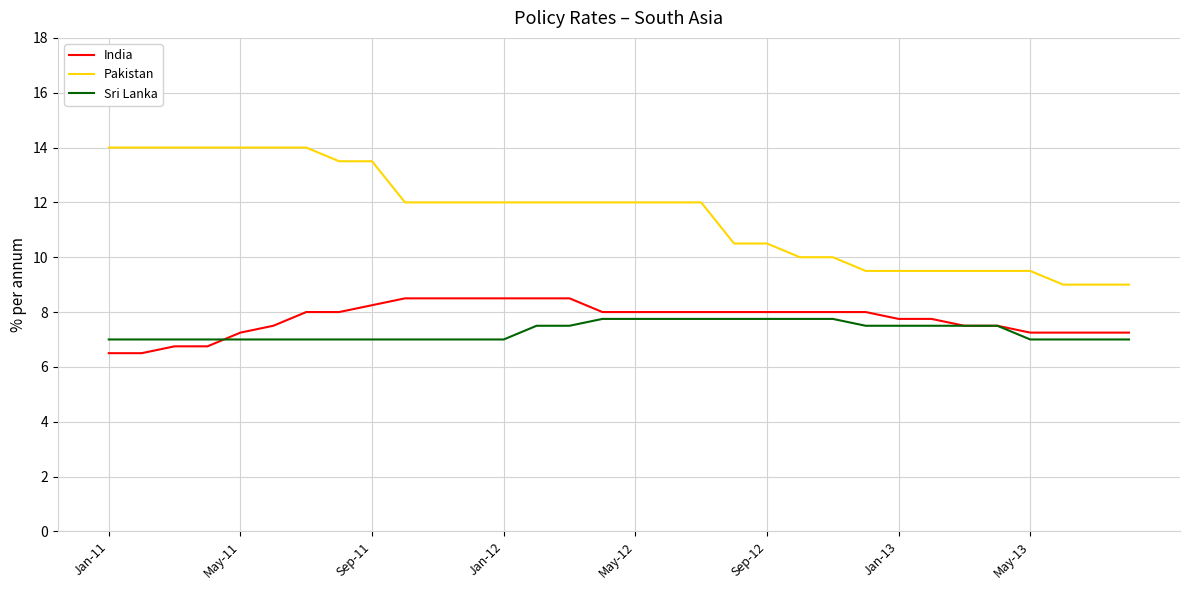

What is the minimum value for Sri Lanka?

7.0